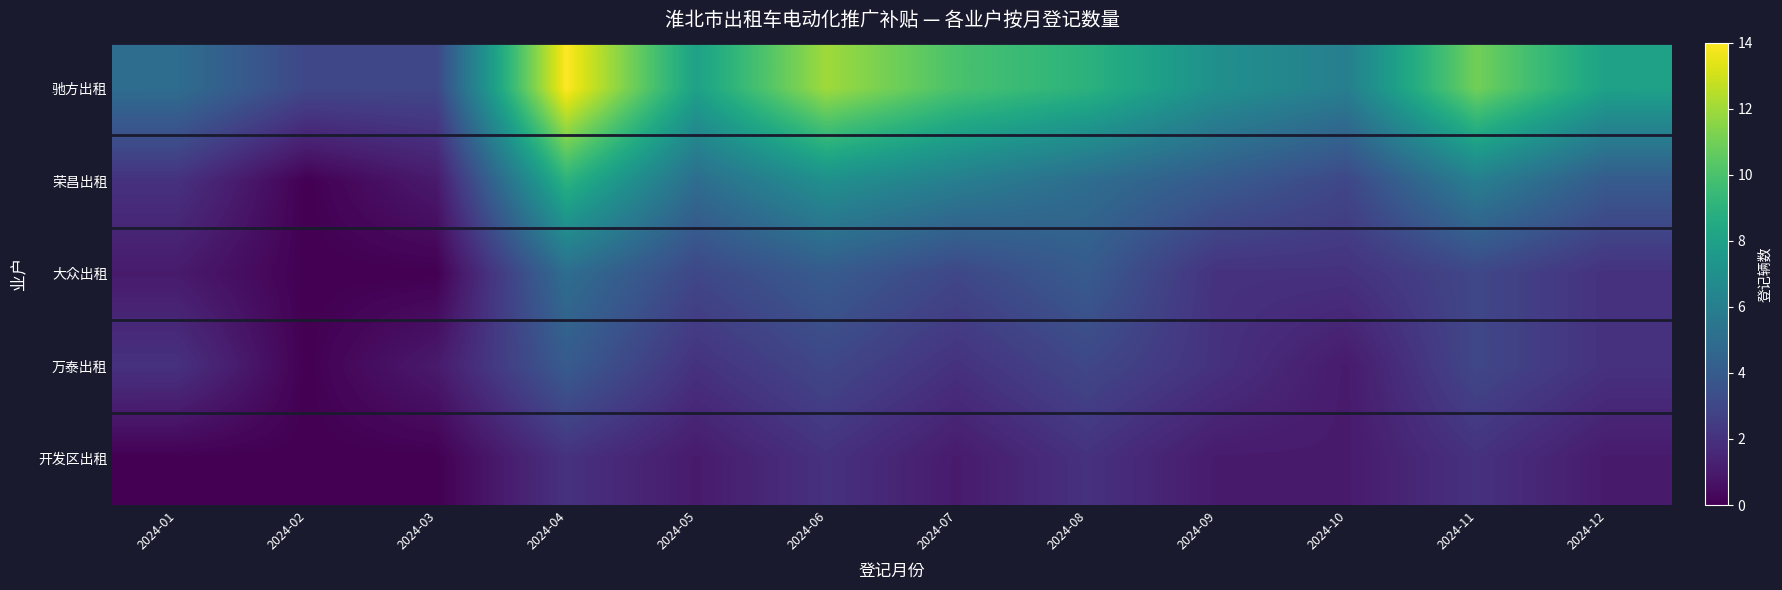

Which series has the largest total across all categories?

驰方出租